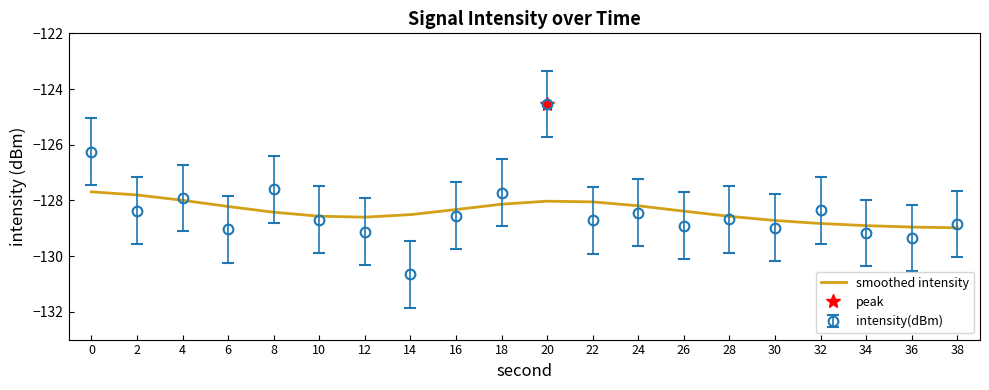

What is the smallest value displayed?

-129.0